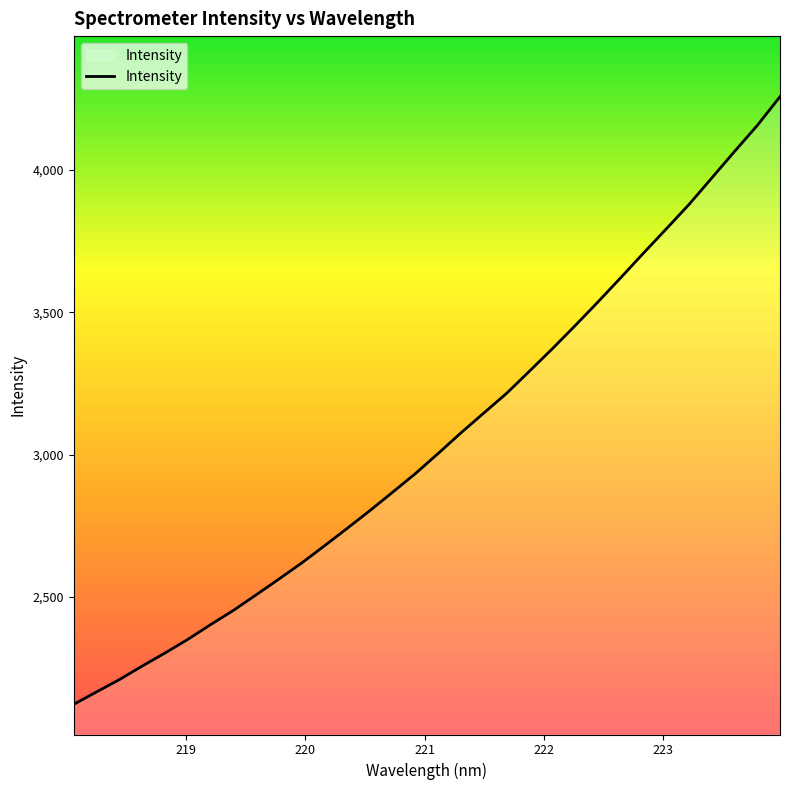

What is the maximum value shown in the chart?

4258.0